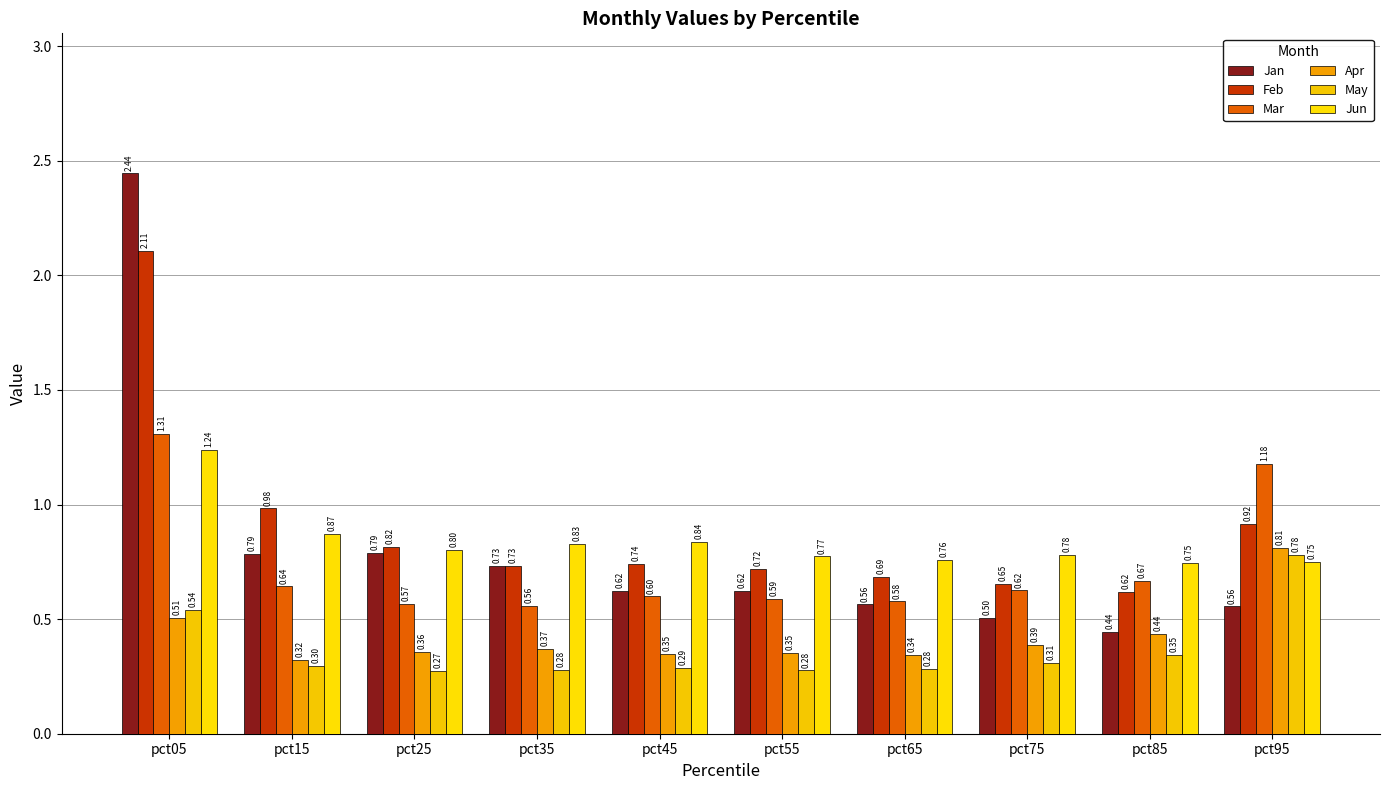

Are the bars horizontal?

No